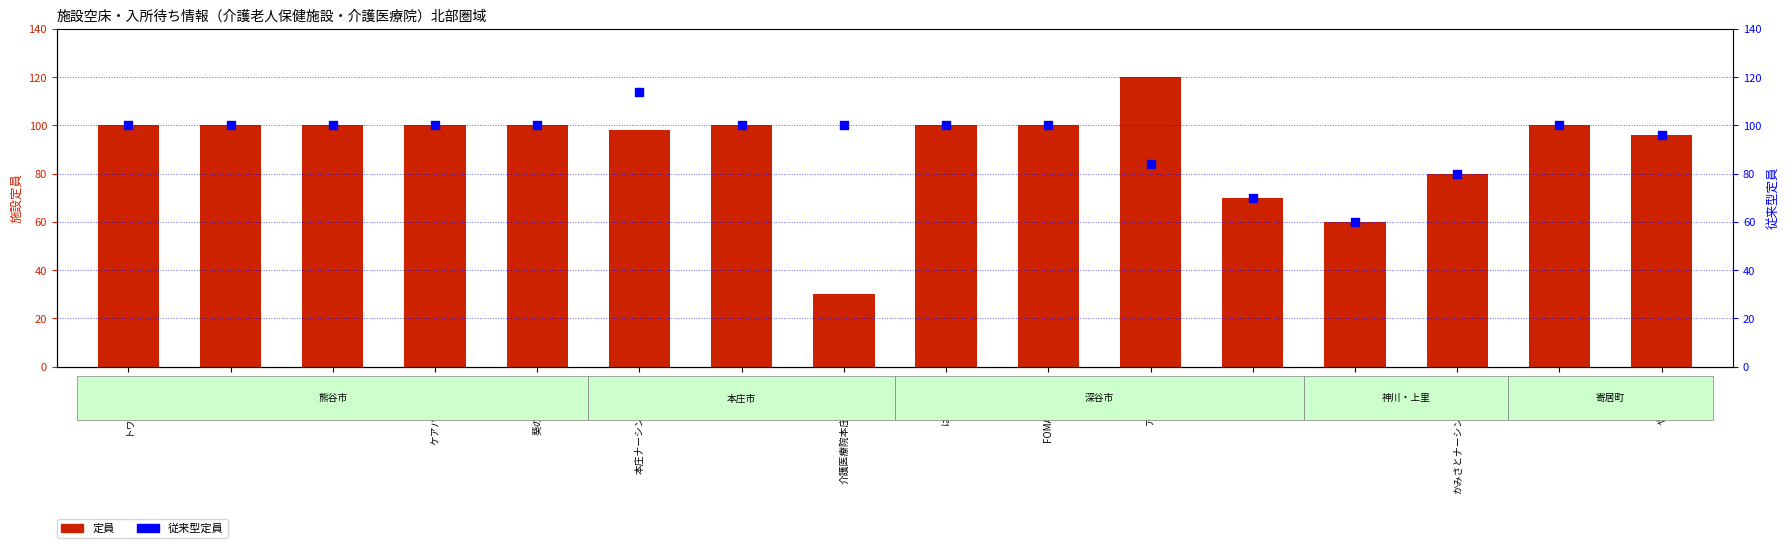

Which series reaches the minimum Y coordinate?

定員